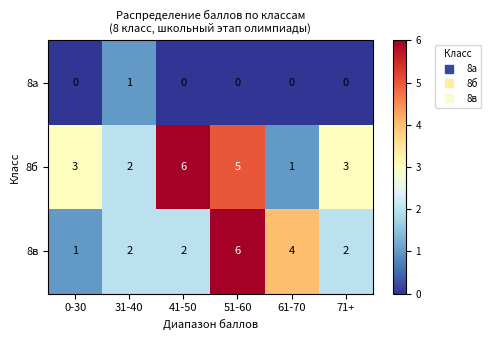

Rank the series by their average value, from lowest to highest.

8а, 8в, 8б